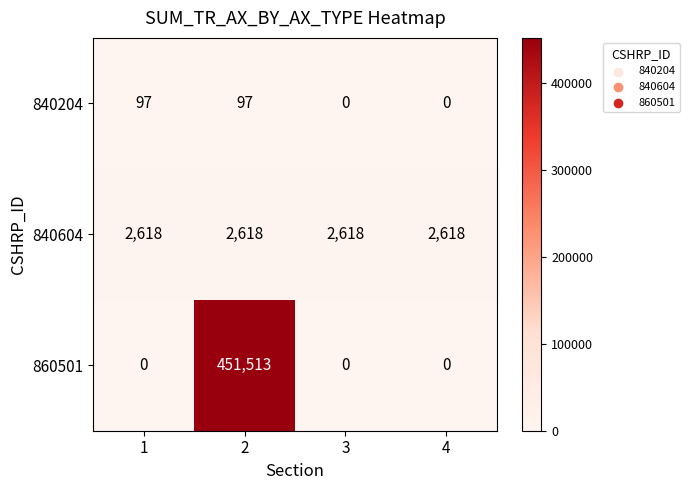

Which series changed the most between 2 and 3?

860501